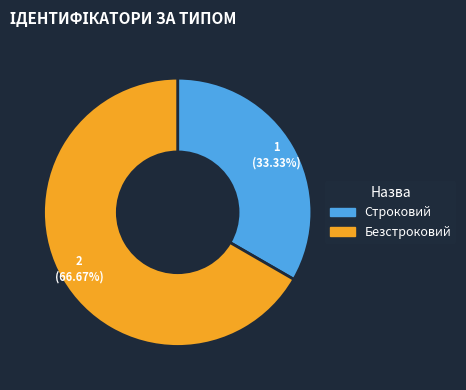

Count the number of slices in the pie.

2